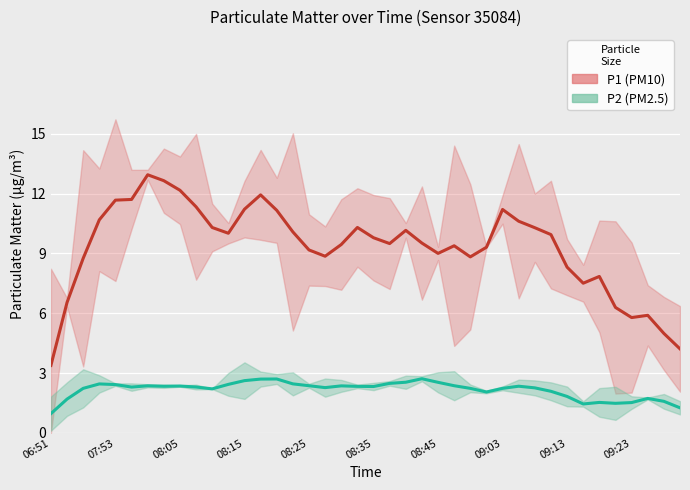

What position from the right is 08:30?

22